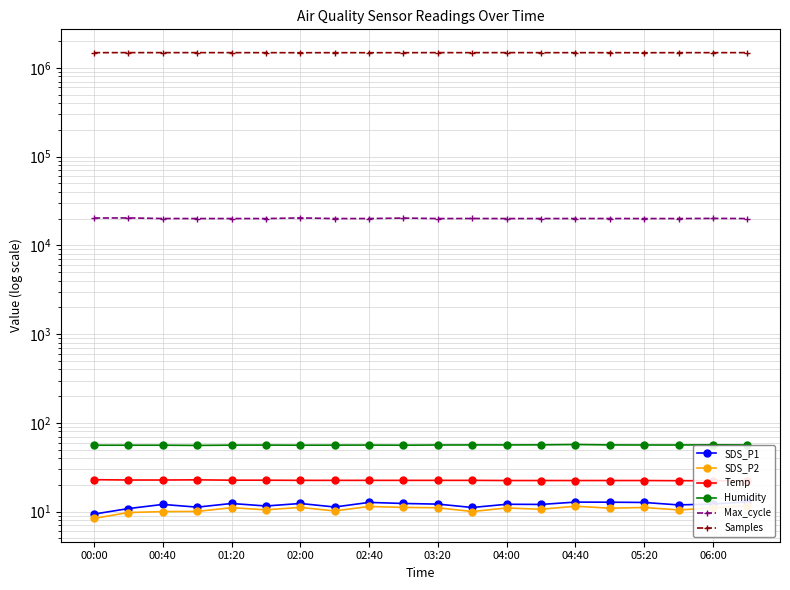

At which category is the sum across all series the highest?

00:40